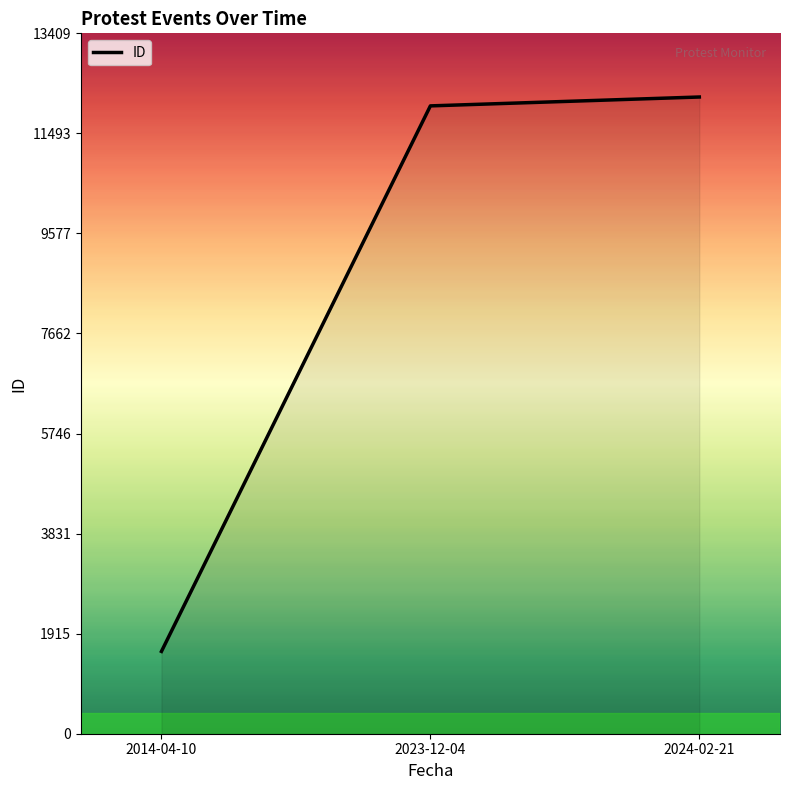

What position from the left is 2014-04-10?

1